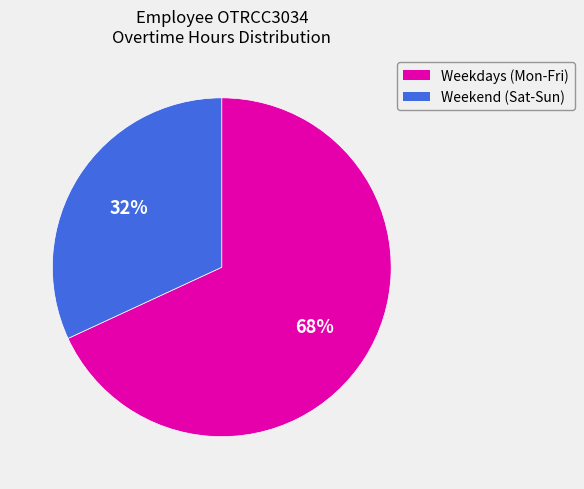

Is there a majority slice in this chart?

Yes